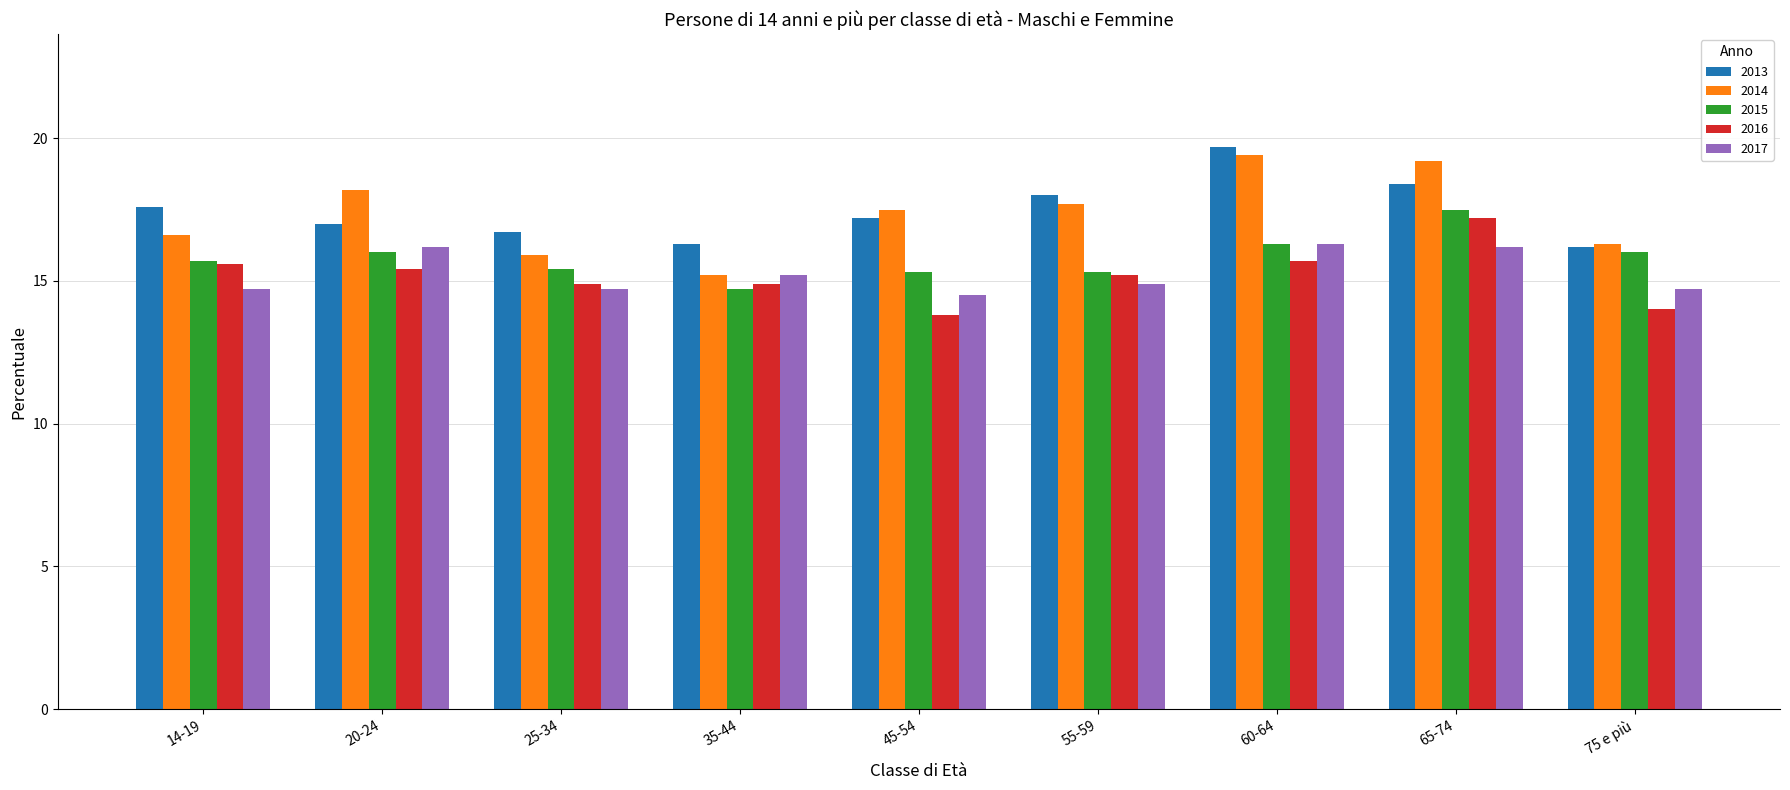

Is the value of 2016 at 35-44 greater than the value of 2013 at 75 e più?

No